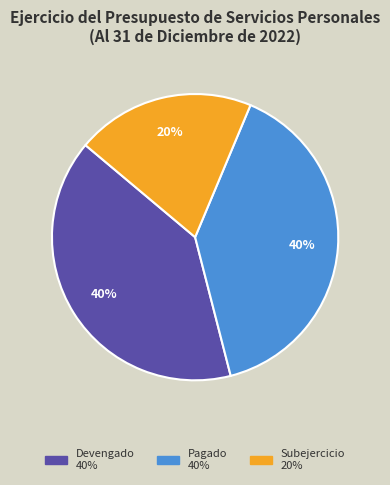

Does any single category account for the majority?

No